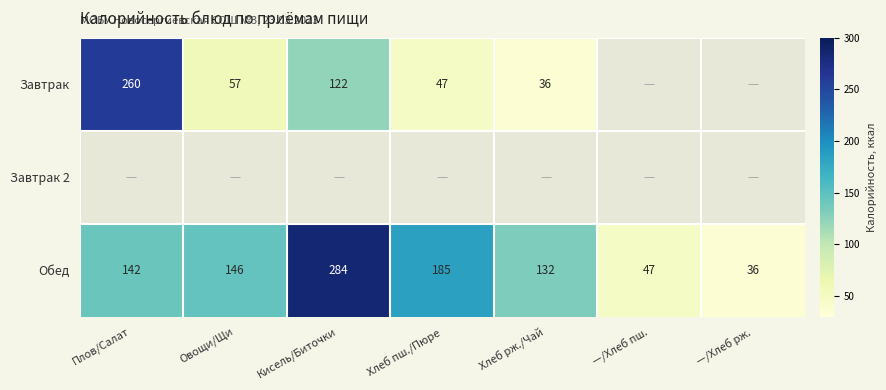

True or false: Обед has a value of 47.0 at —/Хлеб пш..

True